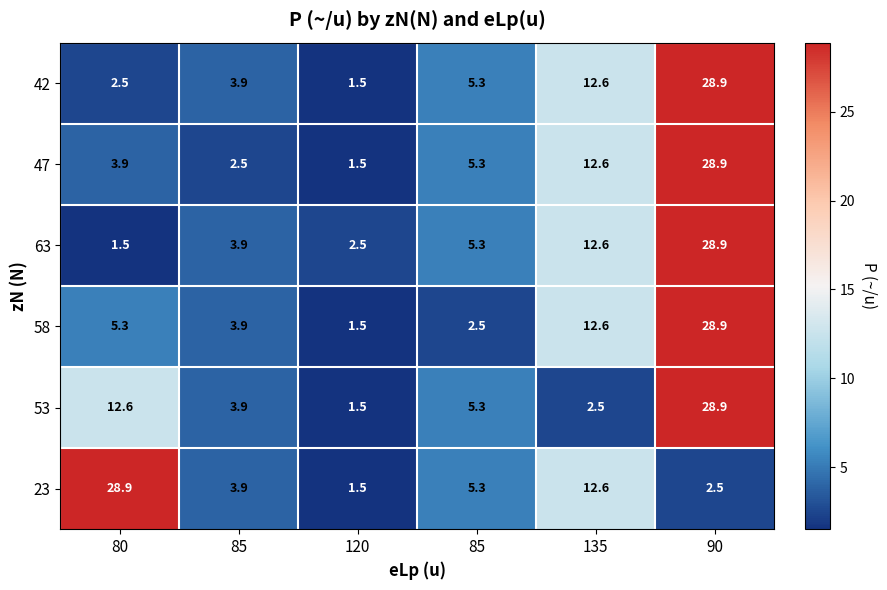

How many categories are shown in the chart?

6